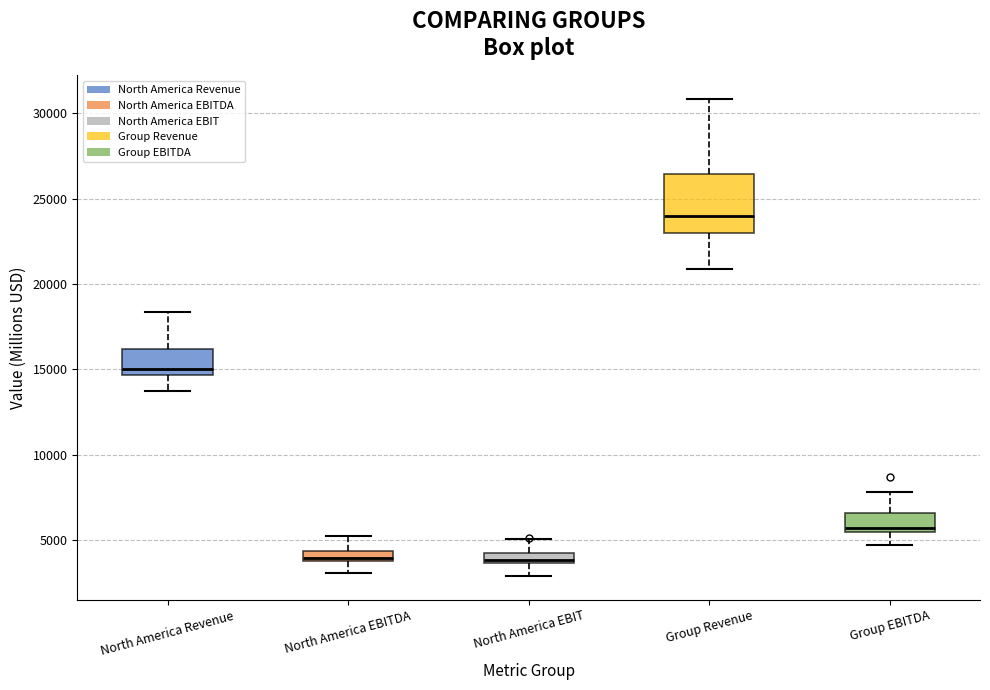

Comparing the boxes themselves (not the whiskers), which one is the tallest?

Group Revenue